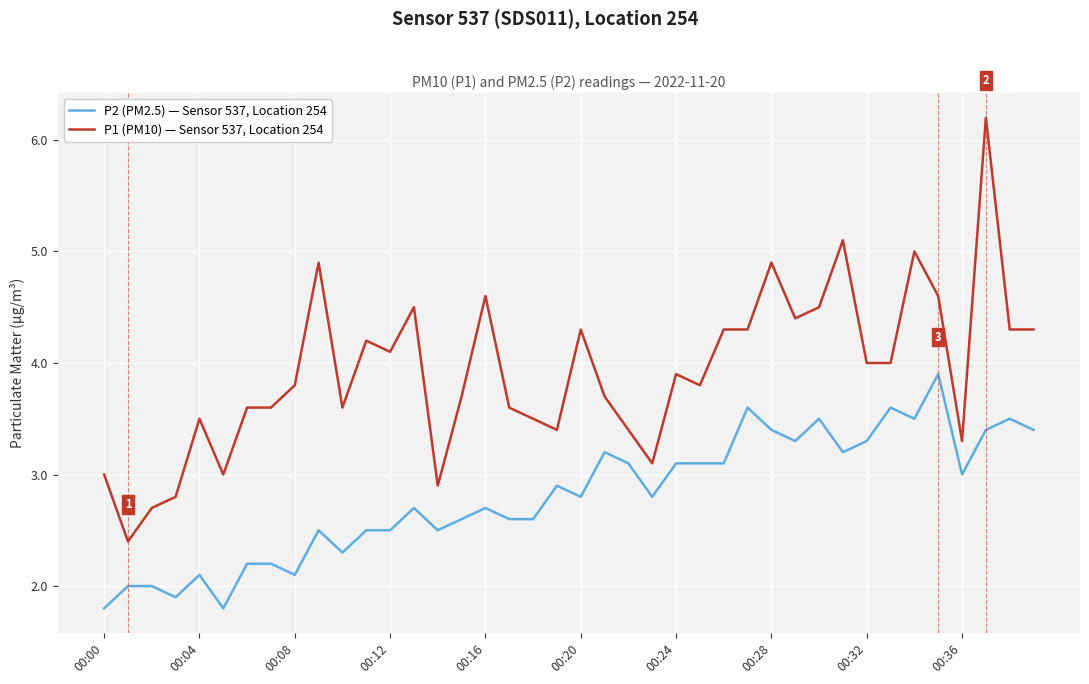

Reading left to right, what are all the values shown in this chart?

P2 (PM2.5) — Sensor 537, Location 254: 1.8	2.0	2.0	1.9	2.1	1.8	2.2	2.2	2.1	2.5	2.3	2.5	2.5	2.7	2.5	2.6	2.7	2.6	2.6	2.9	2.8	3.2	3.1	2.8	3.1	3.1	3.1	3.6	3.4	3.3	3.5	3.2	3.3	3.6	3.5	3.9	3.0	3.4	3.5	3.4
P1 (PM10) — Sensor 537, Location 254: 3.0	2.4	2.7	2.8	3.5	3.0	3.6	3.6	3.8	4.9	3.6	4.2	4.1	4.5	2.9	3.7	4.6	3.6	3.5	3.4	4.3	3.7	3.4	3.1	3.9	3.8	4.3	4.3	4.9	4.4	4.5	5.1	4.0	4.0	5.0	4.6	3.3	6.2	4.3	4.3